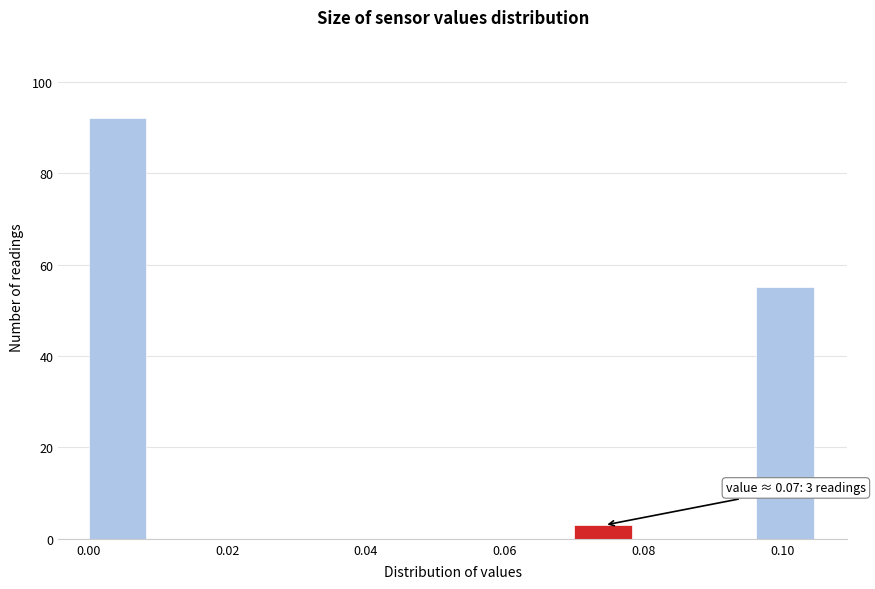

Over which range of the x-axis is the bar tallest?

0.000 to 0.008